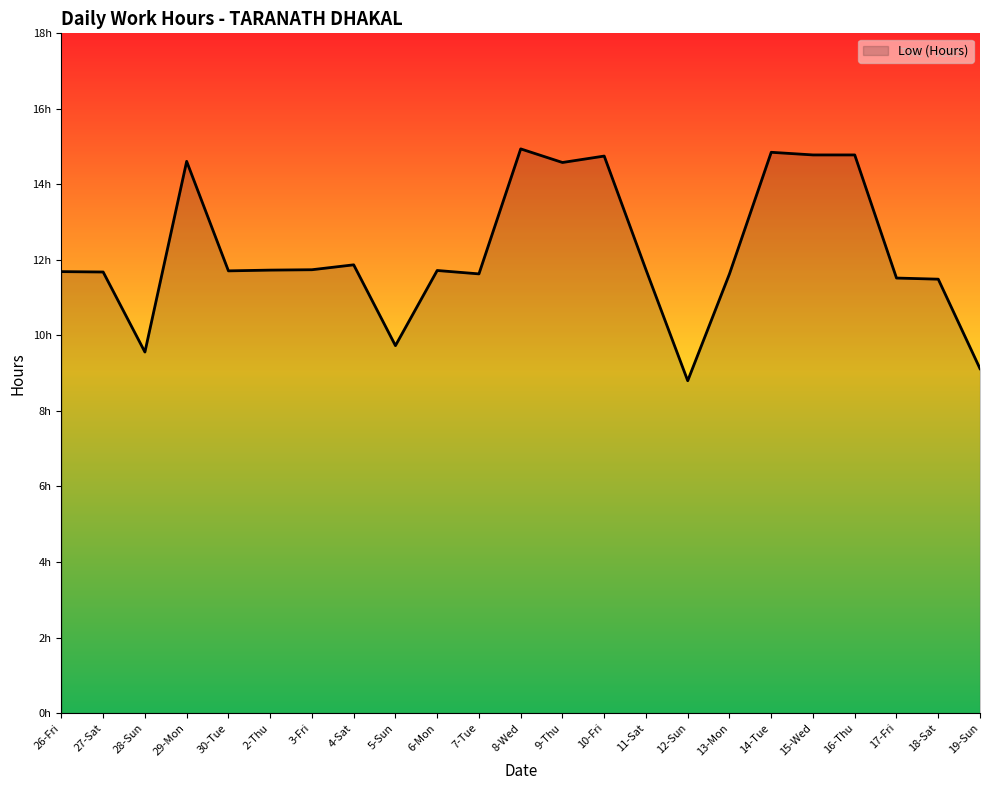

What is the change in value from 8-Wed to 17-Fri?

-3.4